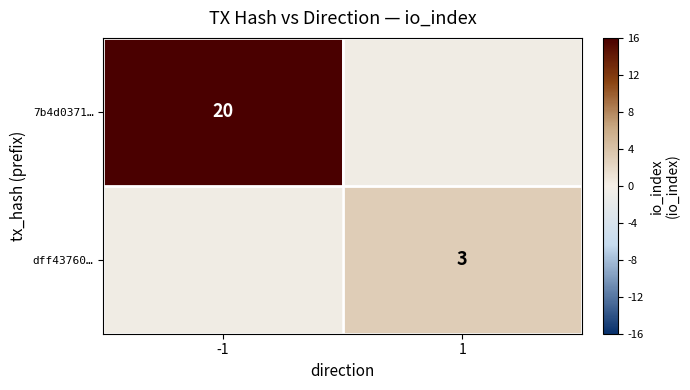

The value of dff43760… at 1 is 3. True or false?

True